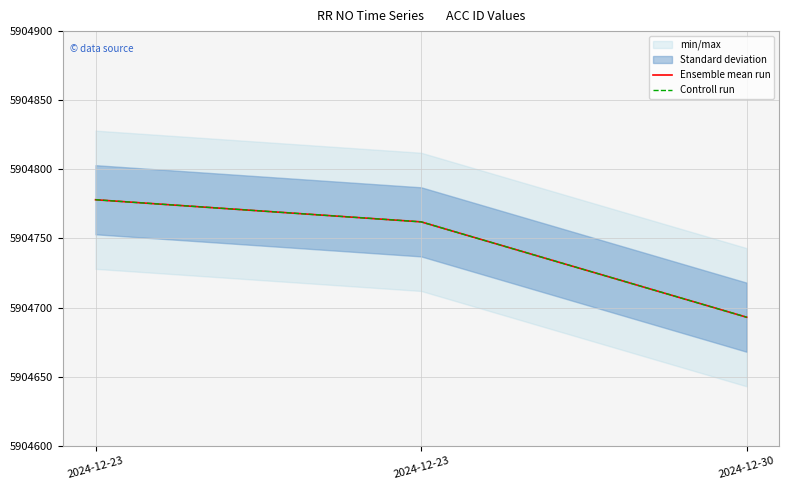

The value of Controll run at 2024-12-23 is 3954615. True or false?

False